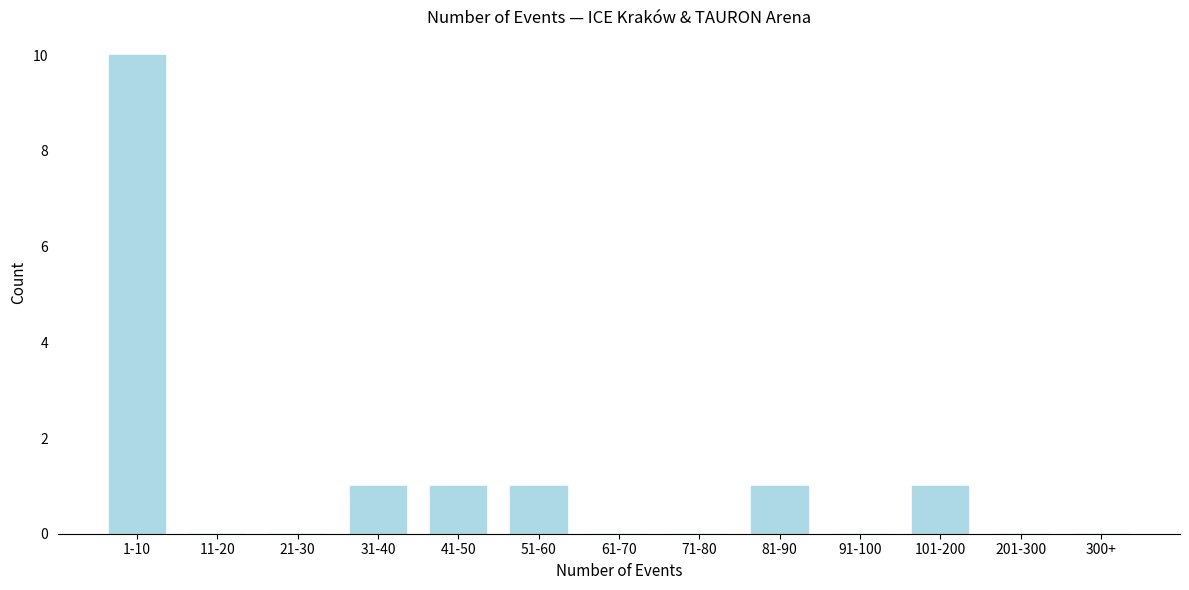

Reading right to left, transcribe all the data shown in this chart.

300+=0	201-300=0	101-200=1	91-100=0	81-90=1	71-80=0	61-70=0	51-60=1	41-50=1	31-40=1	21-30=0	11-20=0	1-10=10